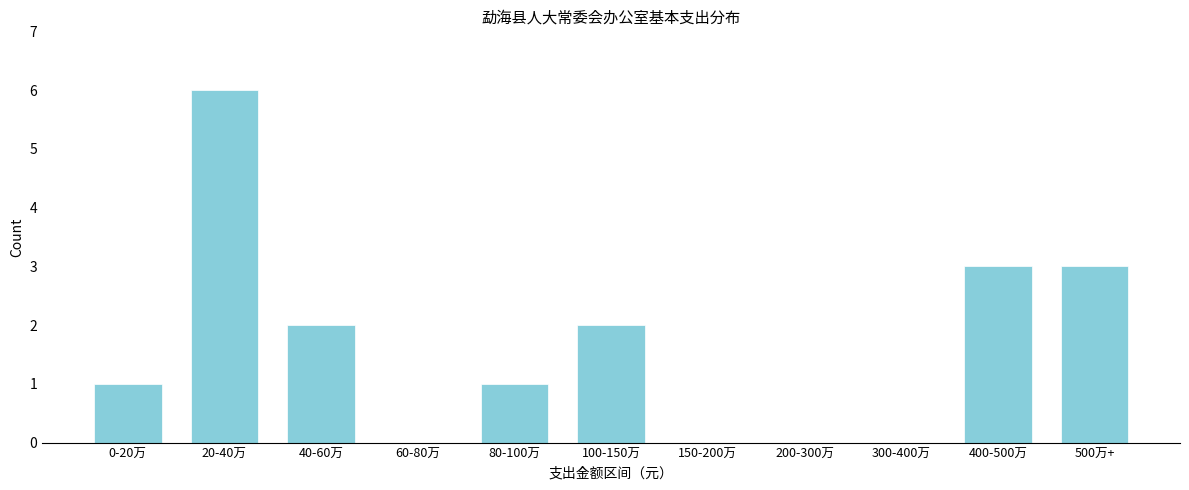

Reading left to right, what are all the values shown in this chart?

0-20万=1	20-40万=6	40-60万=2	60-80万=0	80-100万=1	100-150万=2	150-200万=0	200-300万=0	300-400万=0	400-500万=3	500万+=3